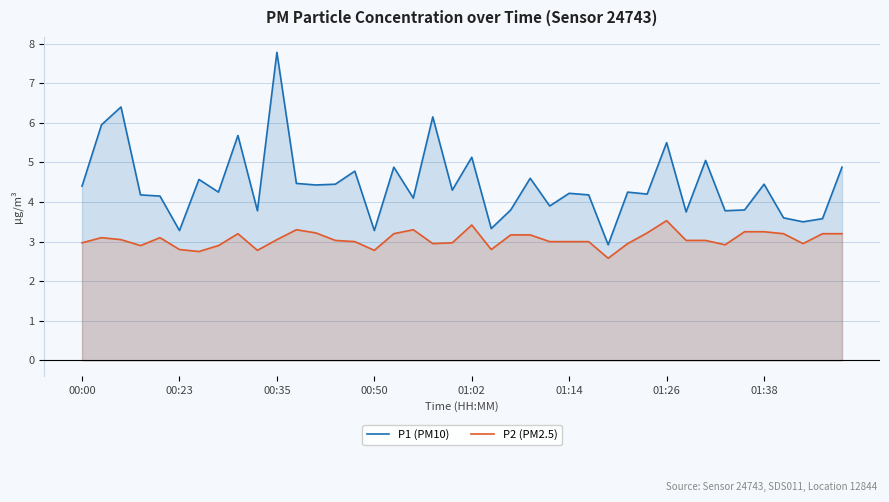

In P2 (PM2.5), how many points are lower than both neighbors (excluding endpoints)?

9